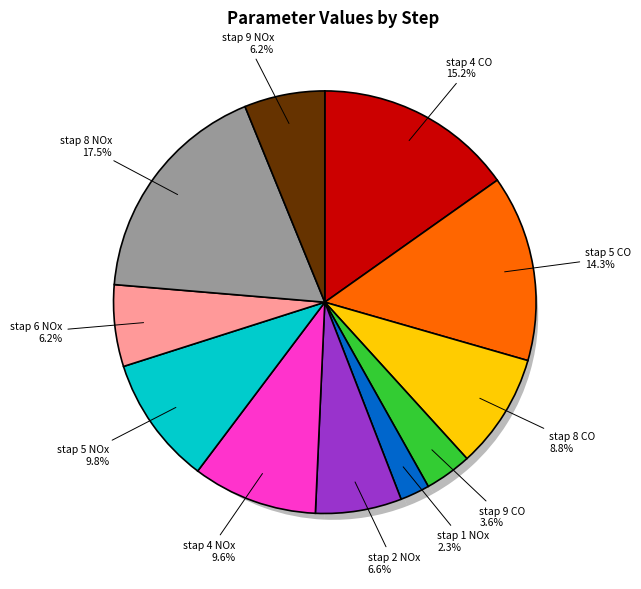

True or false: stap 5 NOx accounts for 10% of the total.

True